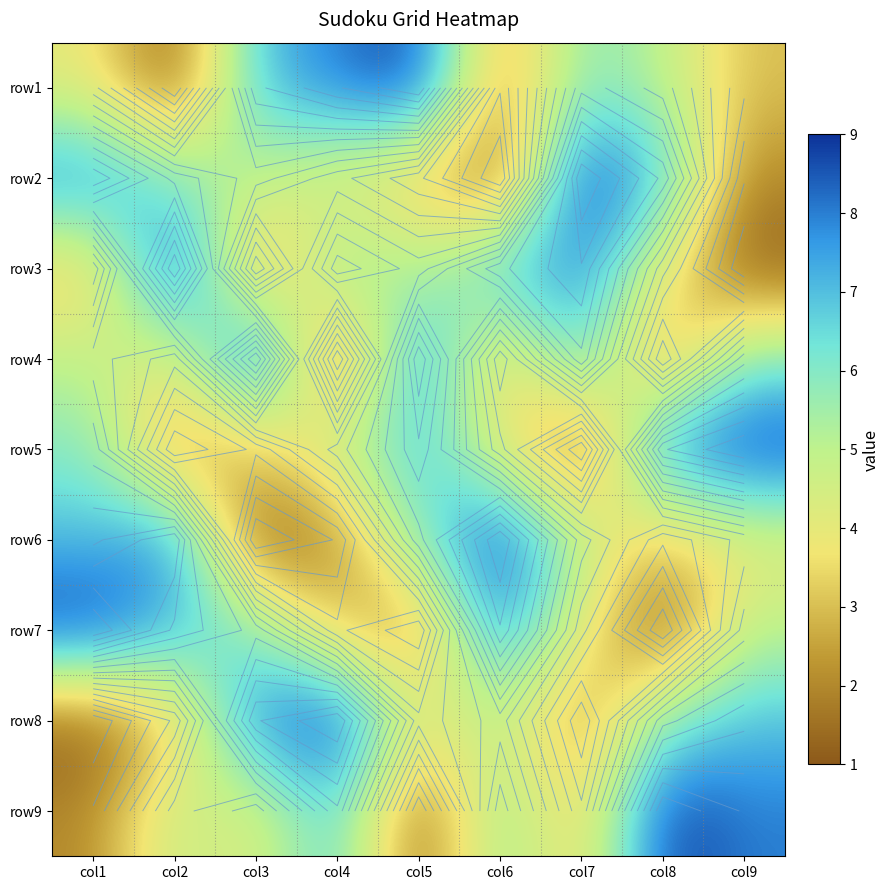

Is the value of row6 at col2 greater than the value of row1 at col7?

Yes